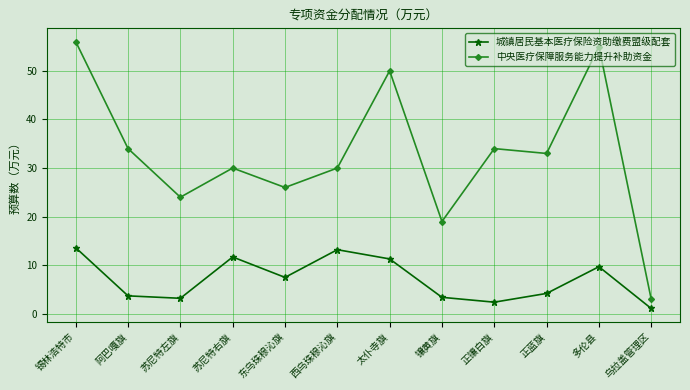

What is the difference between the 中央医疗保障服务能力提升补助资金 values at 阿巴嘎旗 and 乌拉盖管理区?

31.0